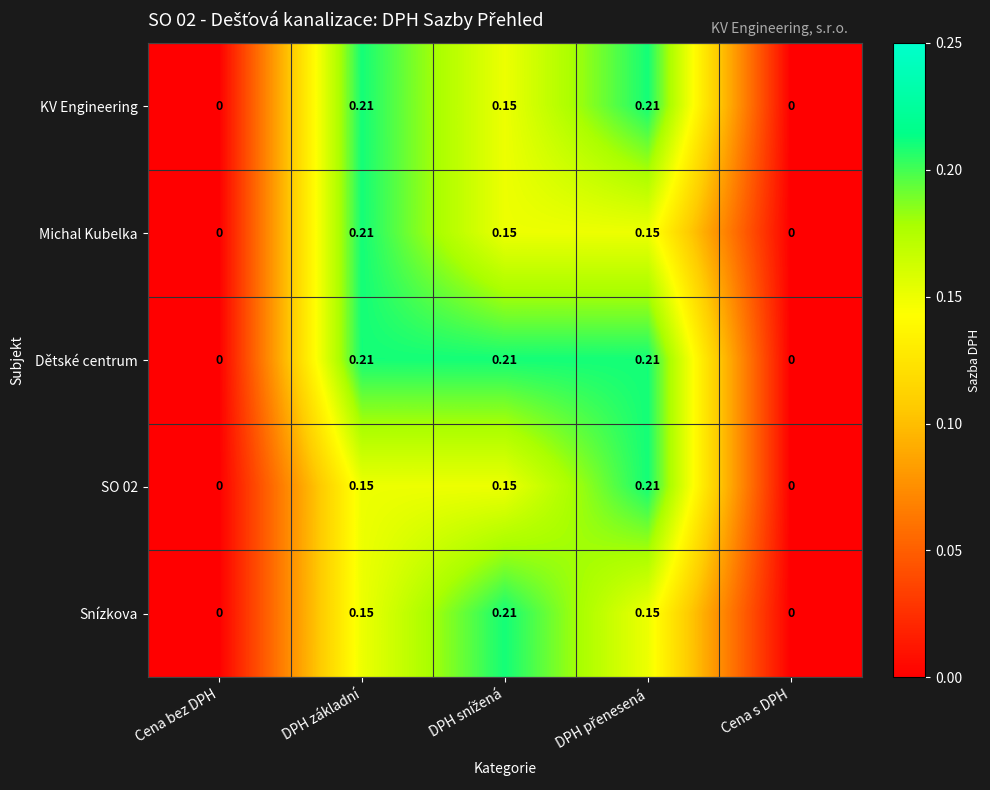

Which series has the largest total across all categories?

Dětské centrum